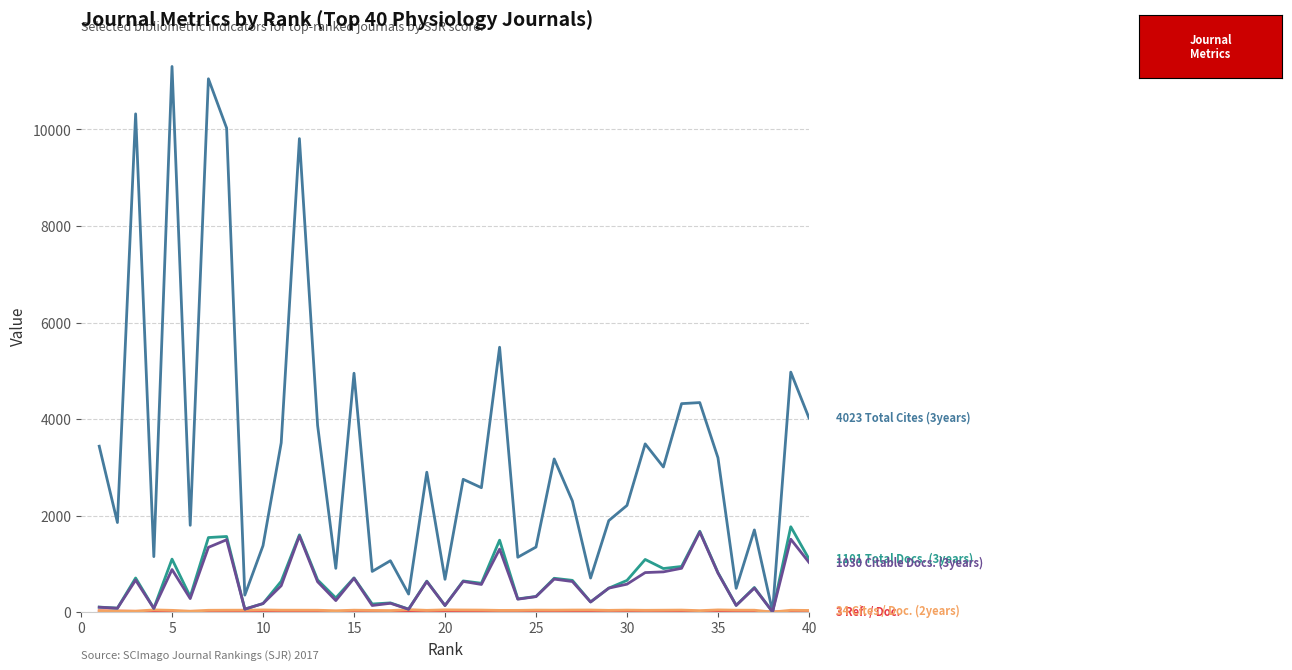

What is the greatest value displayed?

11306.0